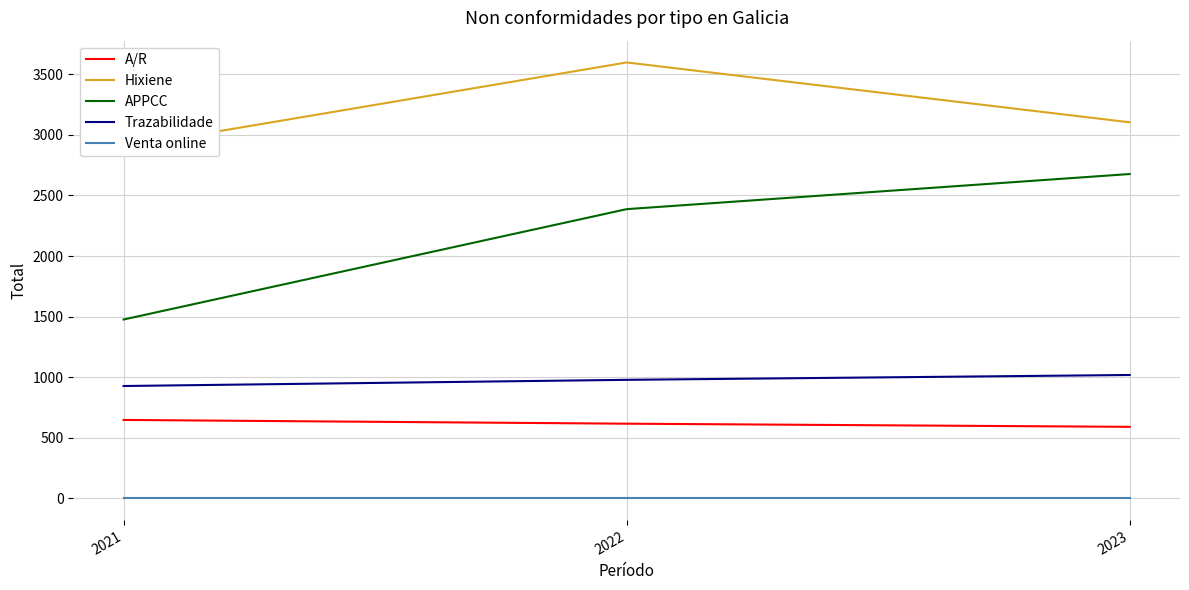

Reading left to right, extract all data points from this chart.

A/R: 2021=647	2022=616	2023=590
Hixiene: 2021=2898	2022=3598	2023=3104
APPCC: 2021=1476	2022=2387	2023=2677
Trazabilidade: 2021=927	2022=978	2023=1018
Venta online: 2021=0	2022=0	2023=0